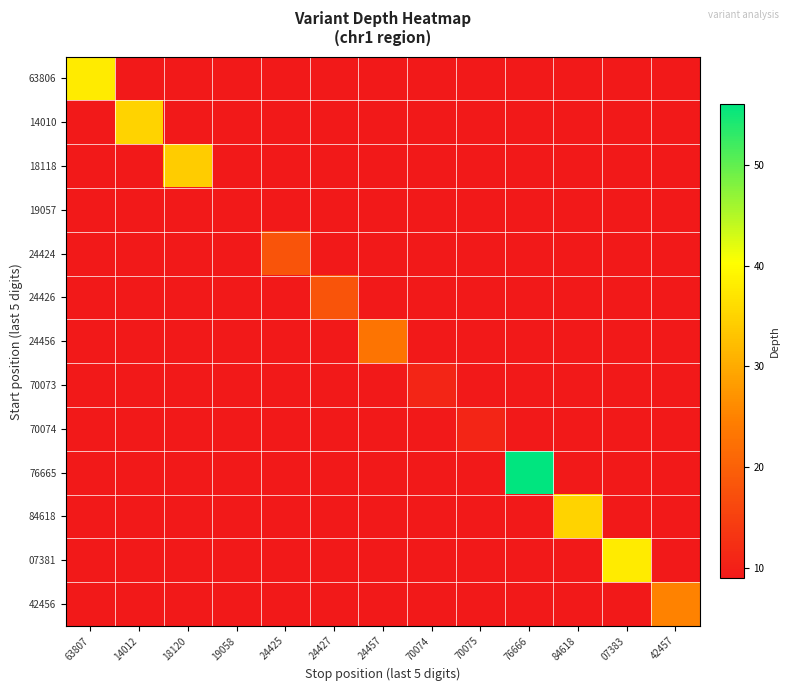

At how many categories does at least one series exceed 27?

6